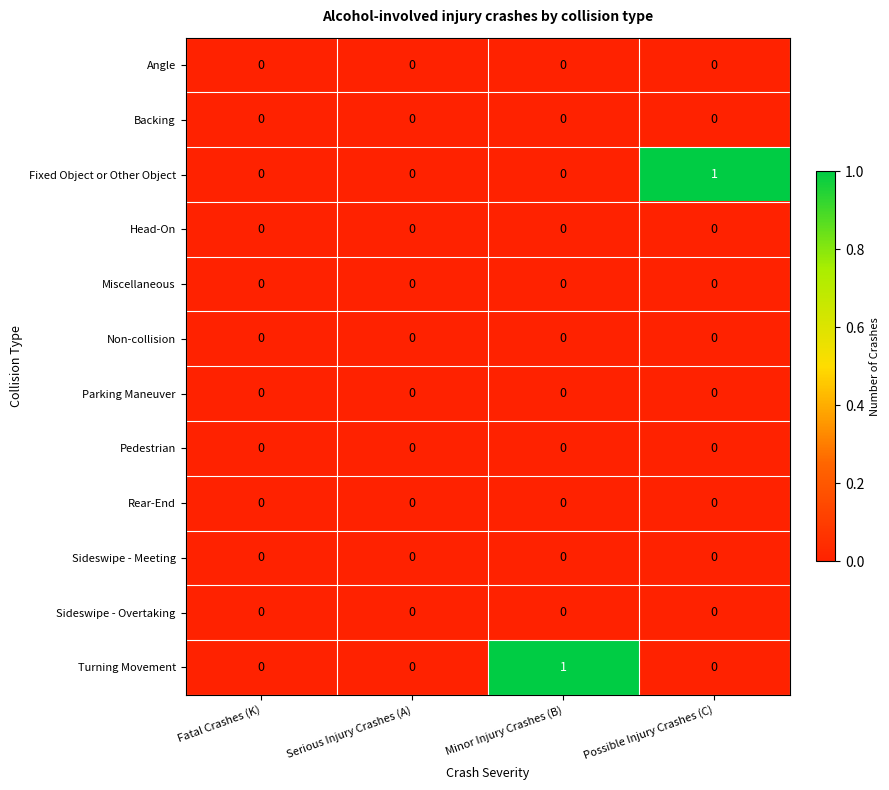

Is it true that Pedestrian equals 0 at Minor Injury Crashes (B)?

True